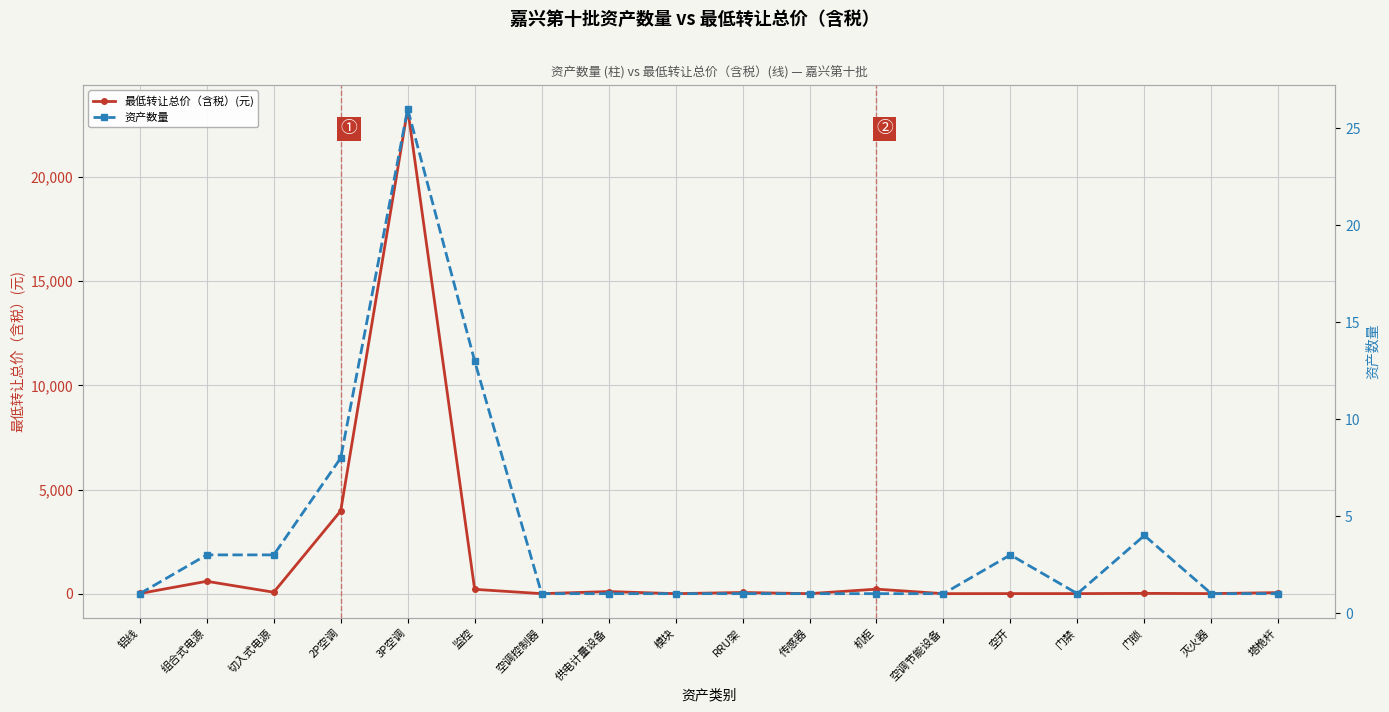

What is the difference between the highest and lowest values at 2P空调?

3968.0